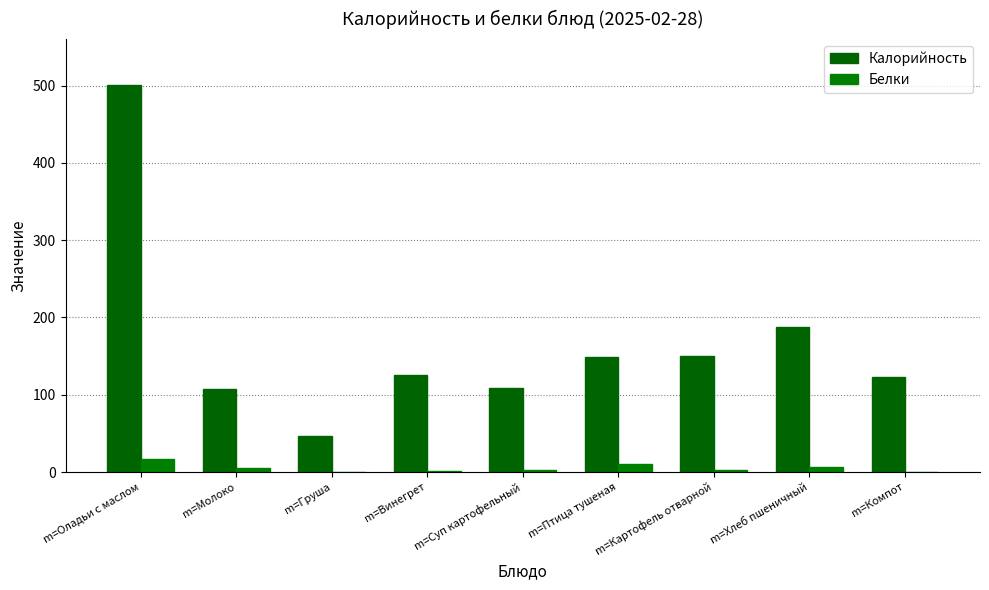

Which series has the widest spread of values?

Калорийность